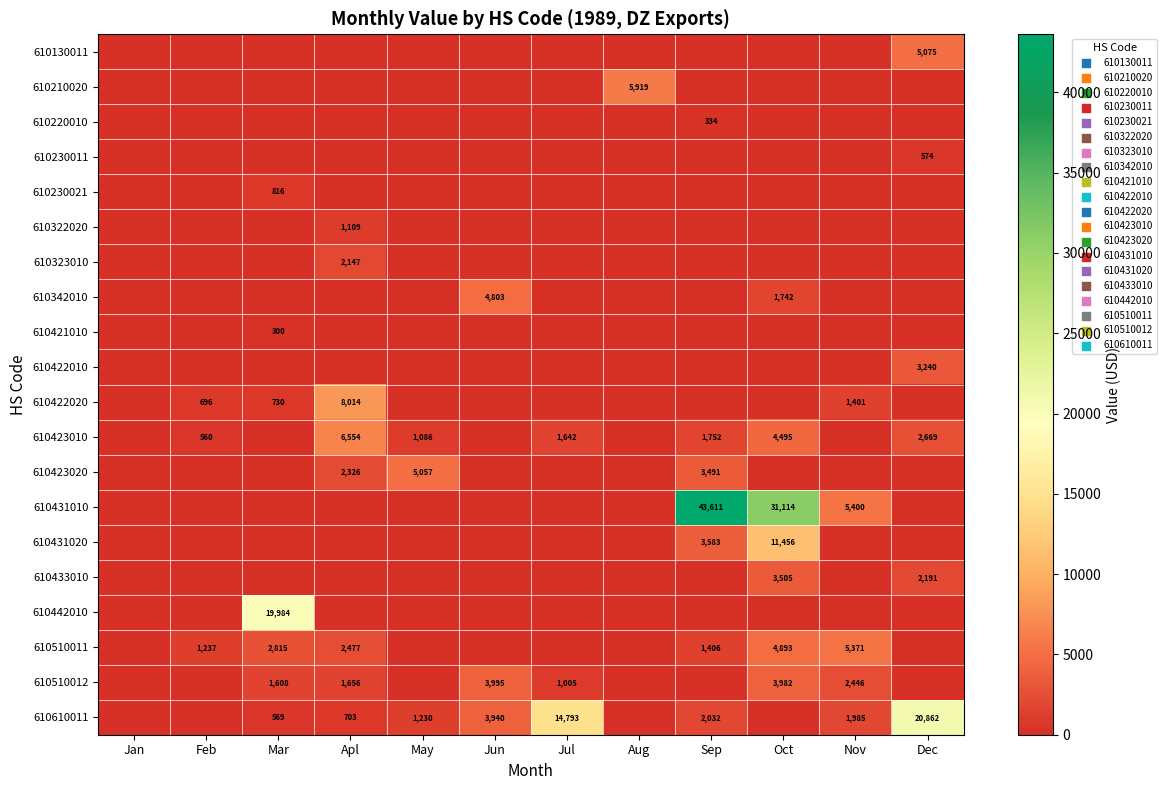

What is the greatest value displayed?

43611